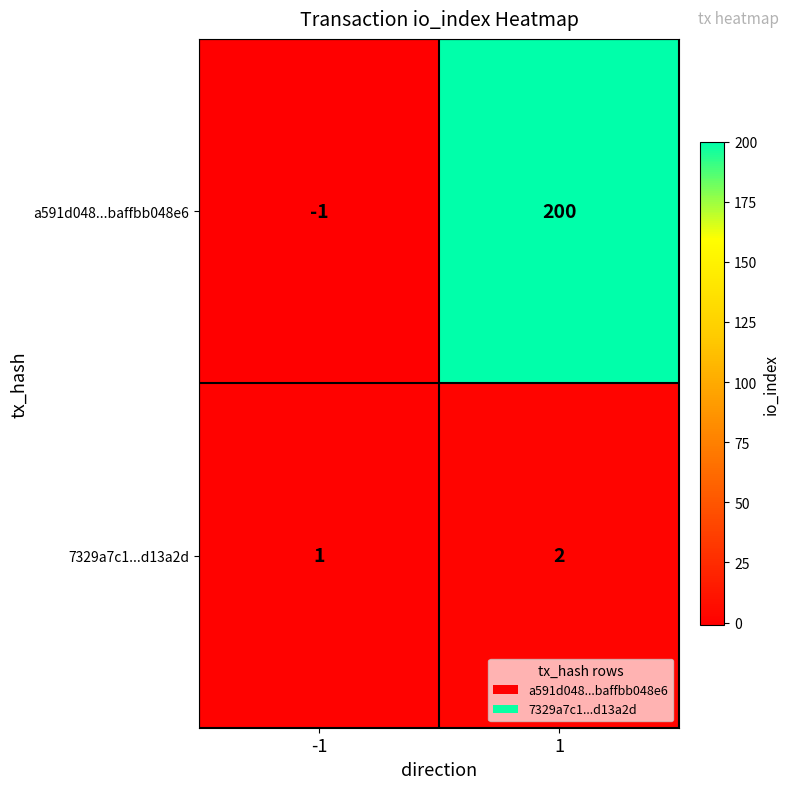

What is the total value across all series at 1?

202